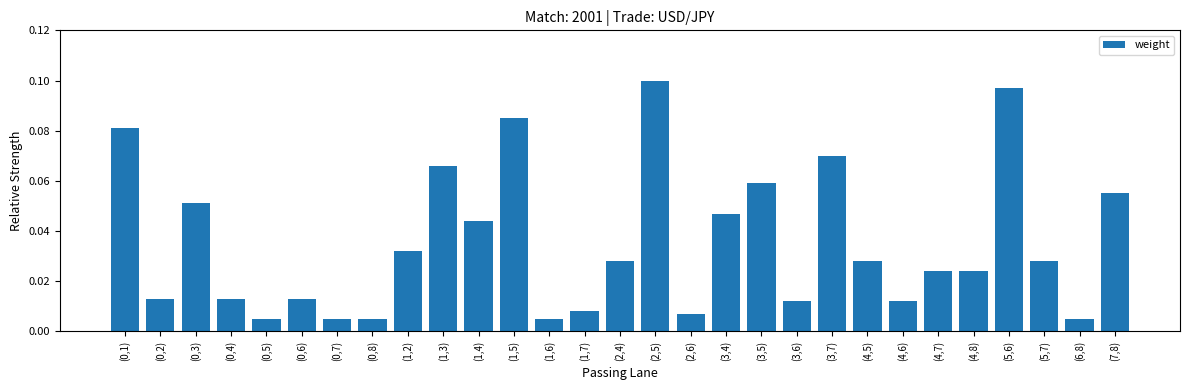

What is the change in value from (0,2) to (1,3)?

+0.1